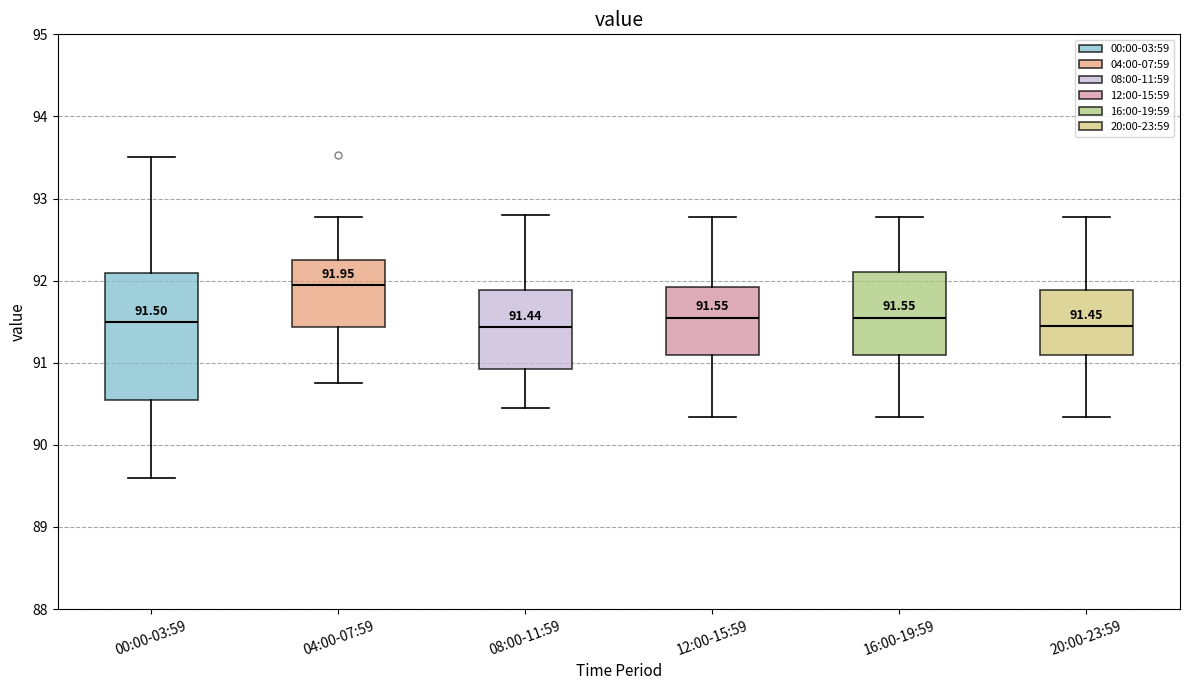

Comparing the boxes themselves (not the whiskers), which one is the tallest?

00:00-03:59